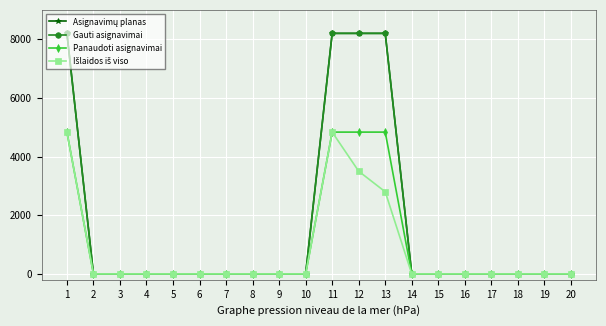

Rank the categories by Išlaidos iš viso value from lowest to highest.

2, 3, 4, 5, 6, 7, 8, 9, 10, 14, 15, 16, 17, 18, 19, 20, 13, 12, 1, 11